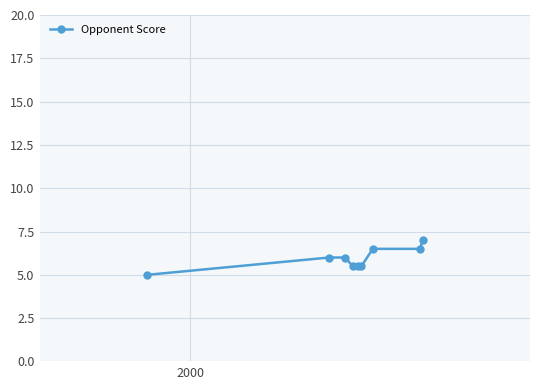

What is the value of the 5th point from the left?

5.5